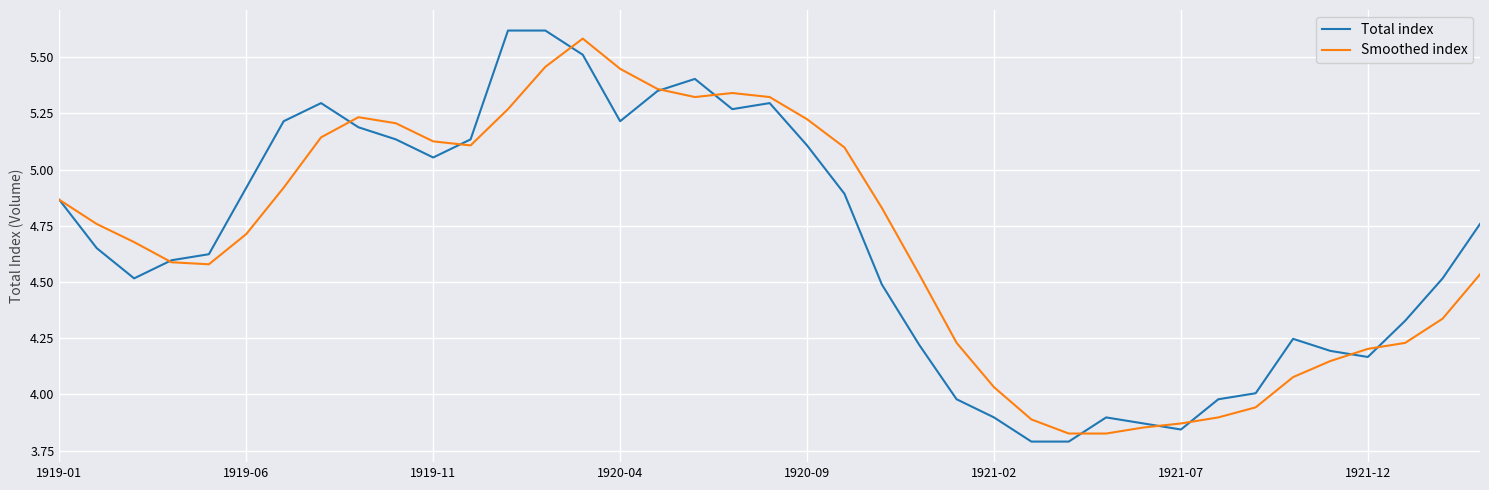

What is the greatest value displayed?

5.6